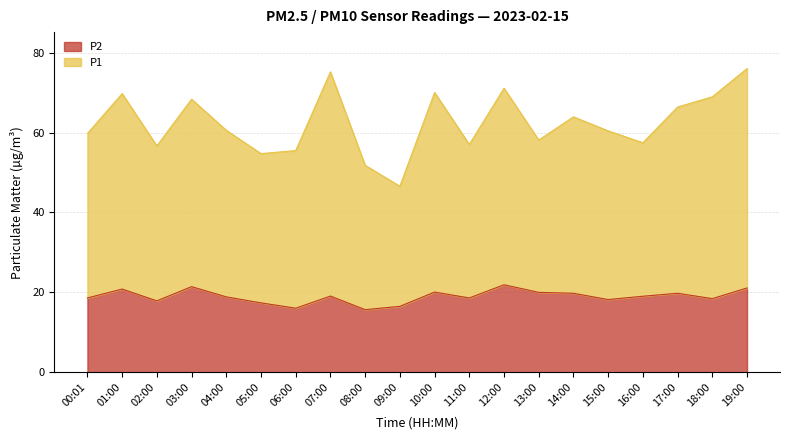

Between 19:00 and 00:01, which is larger?

19:00